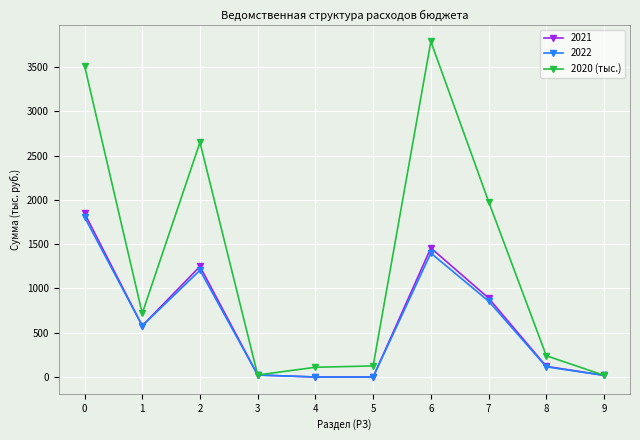

Is this an area chart (filled region under the line)?

No